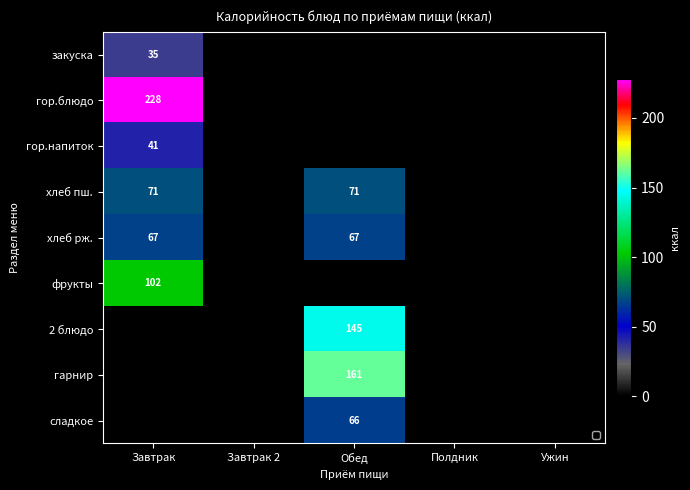

Is the value of хлеб рж. at Завтрак greater than the value of гор.блюдо at Завтрак?

No